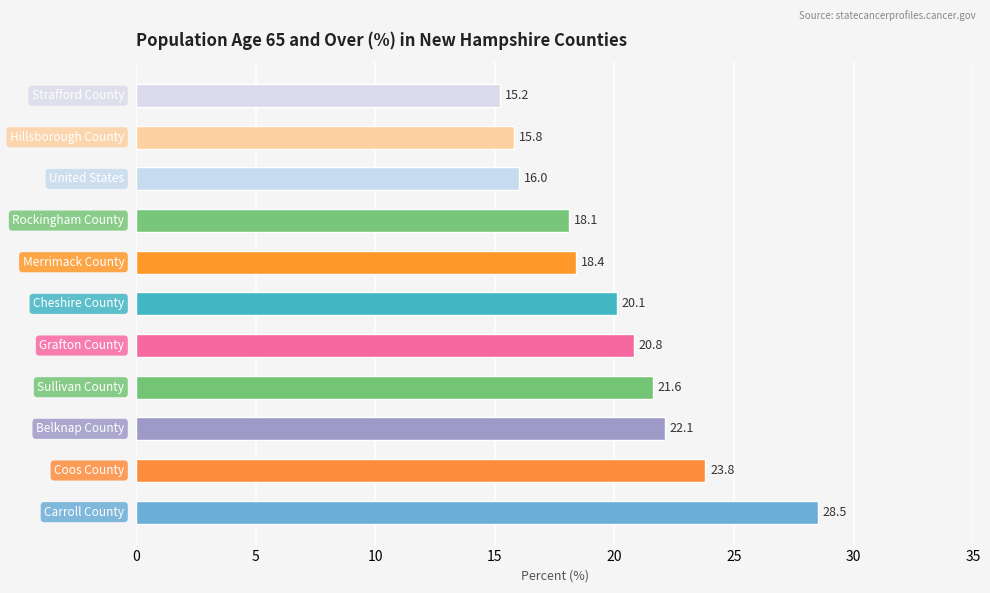

What is the difference between the maximum and minimum values?

13.3